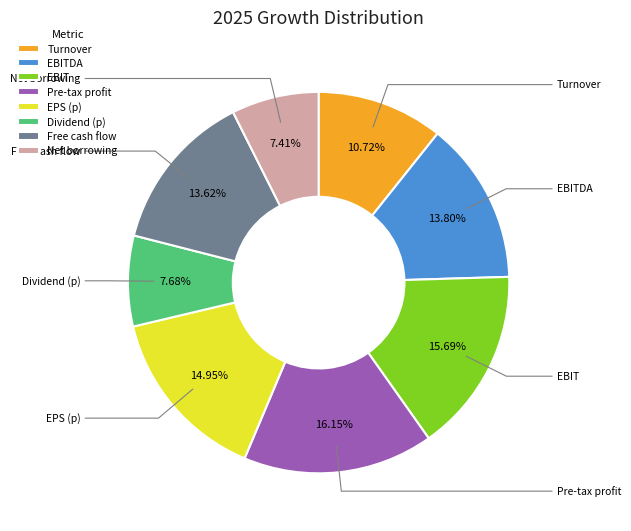

Is it true that Net borrowing is 7% of the pie?

True